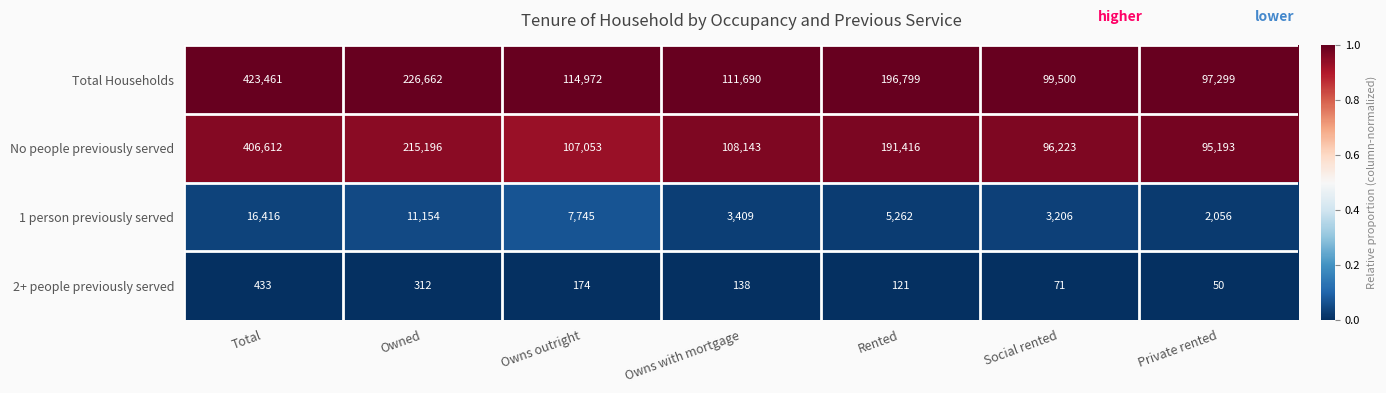

The value of 1 person previously served at Owns with mortgage is 817. True or false?

False